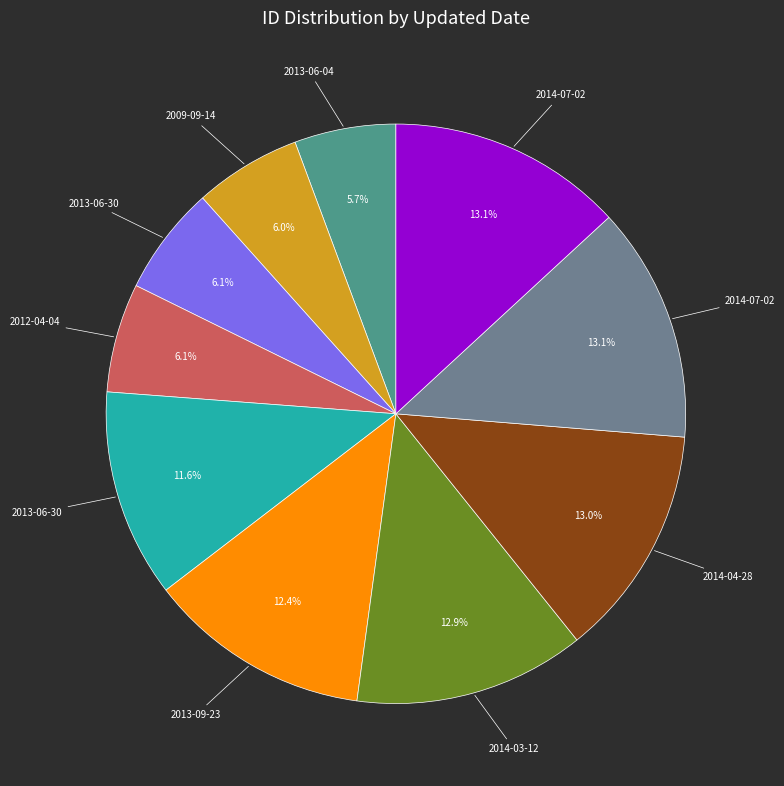

Is there a majority slice in this chart?

No